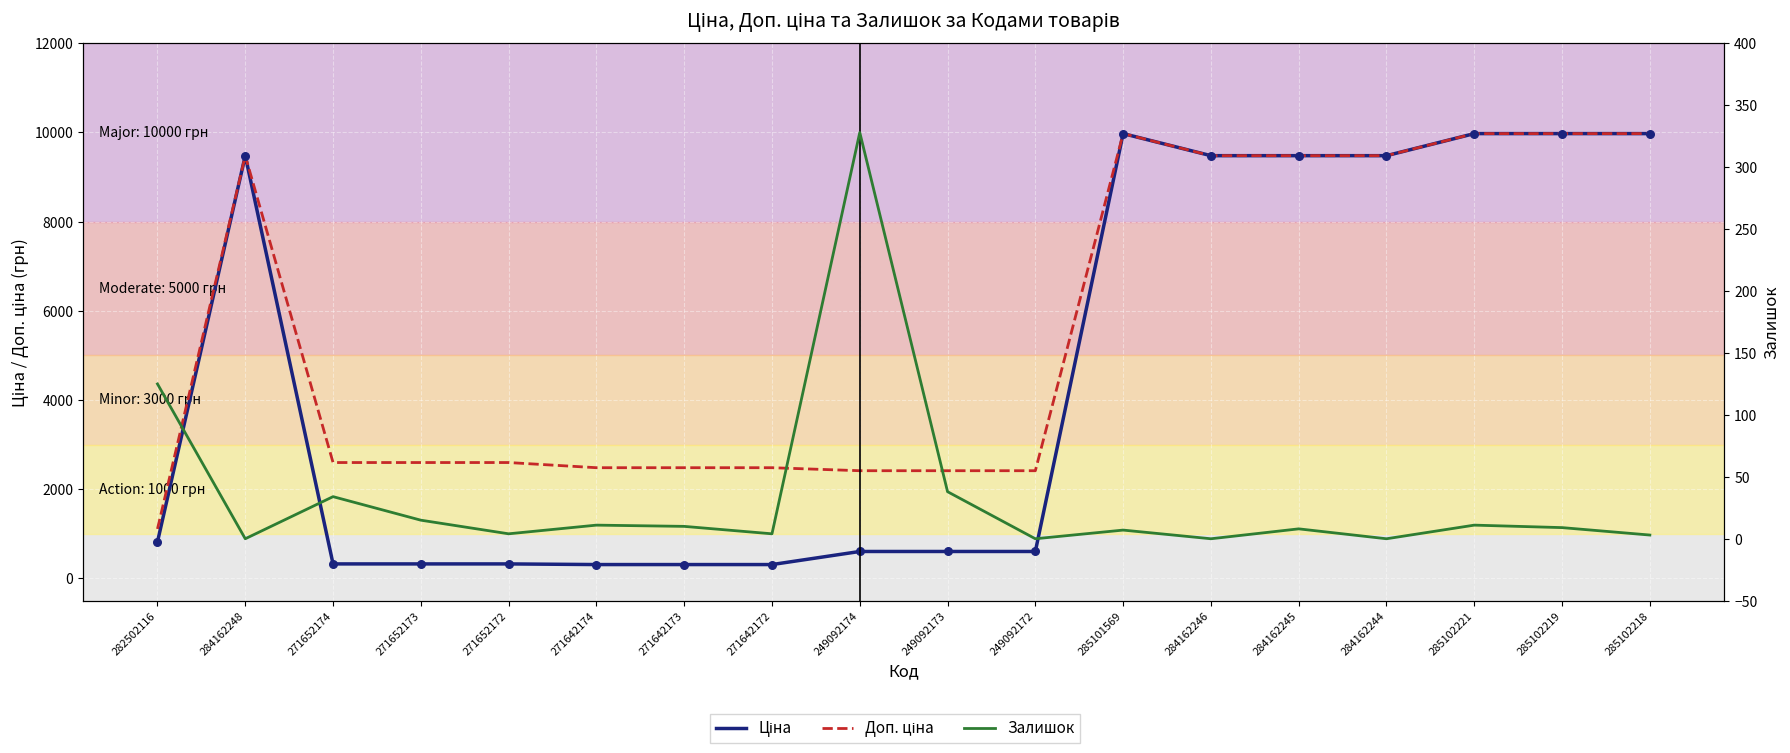

Is the value of Залишок at 282502116 greater than the value of Доп. ціна at 271652172?

No